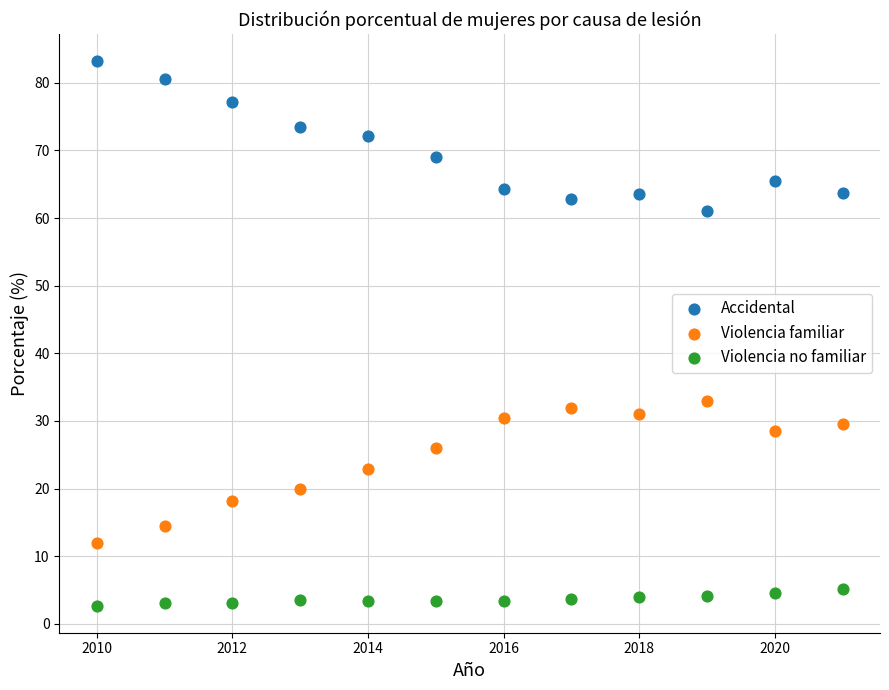

Across all series, what Y value is closest to 42?

33.0